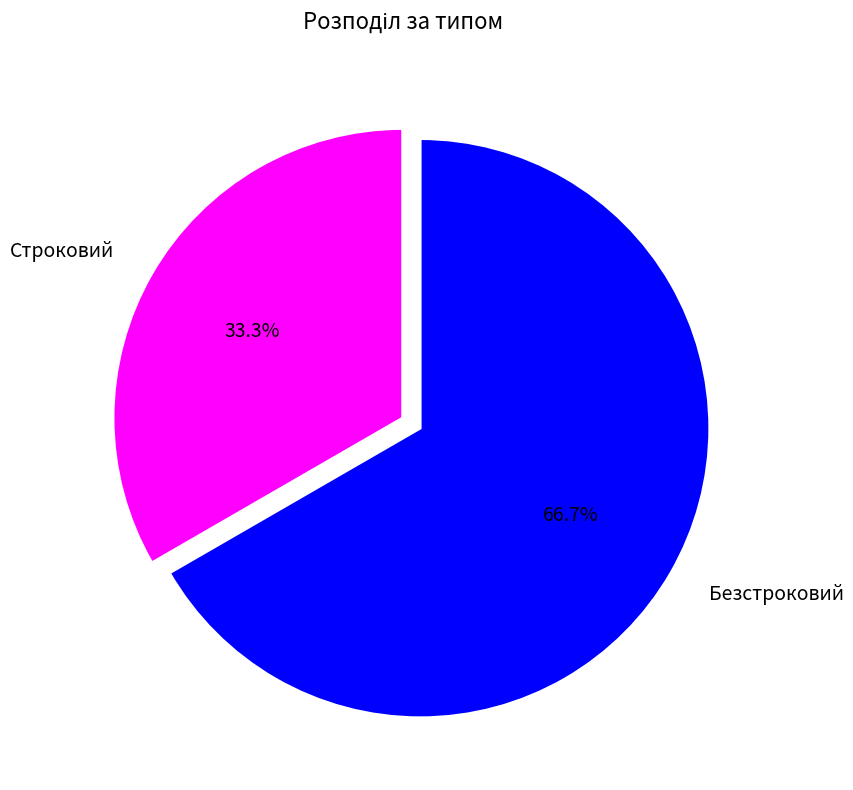

Is there any slice that represents more than half of the pie?

Yes